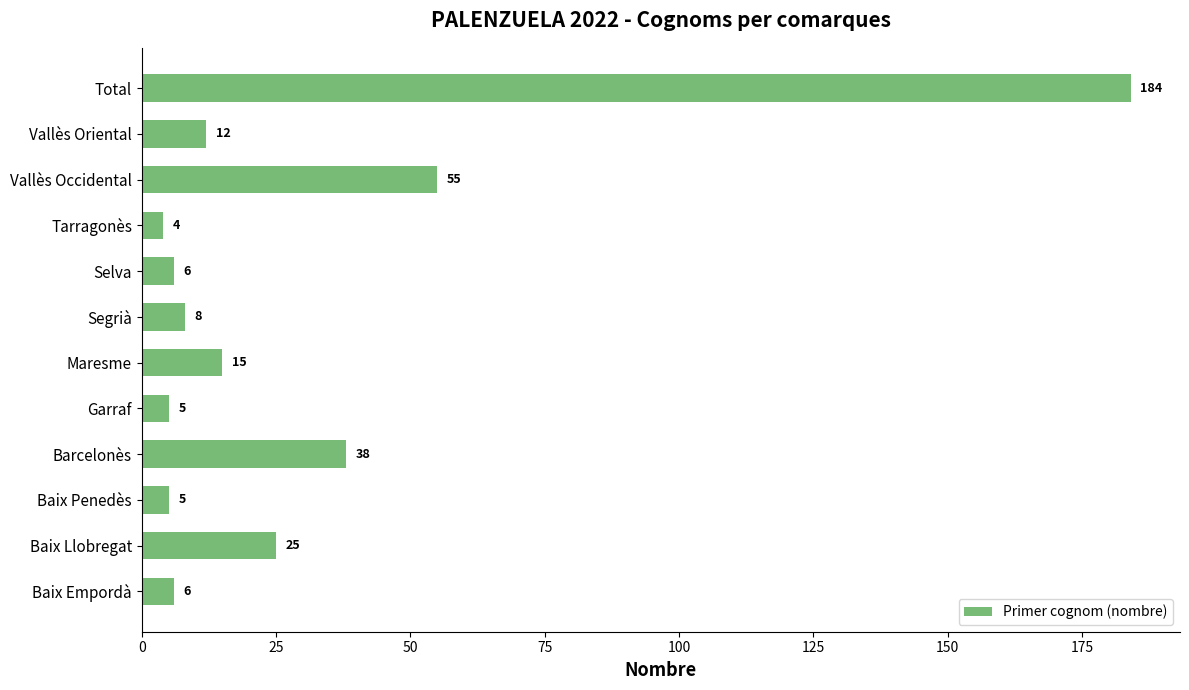

Does the chart contain any negative values?

No